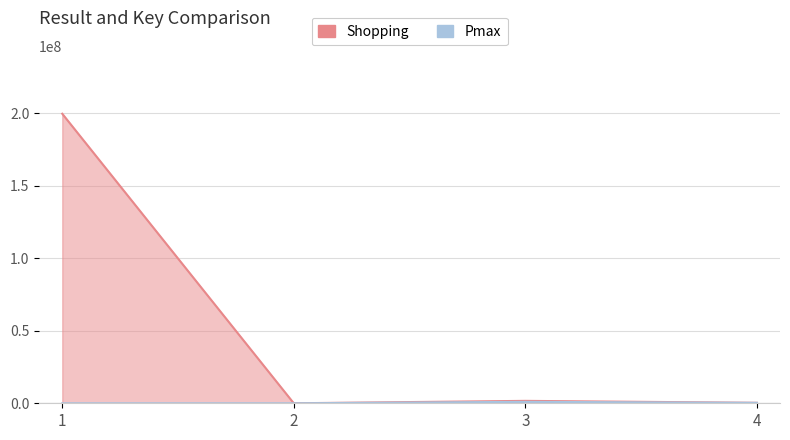

True or false: the data shows 335591 at 4.

True